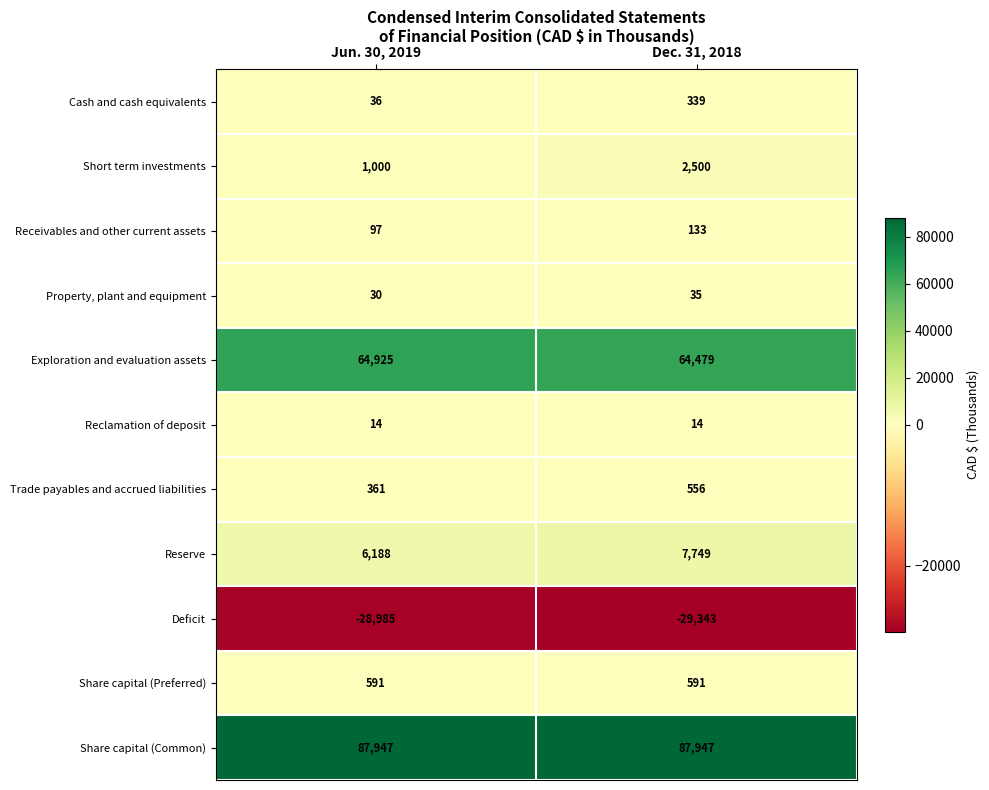

Which series has the largest total across all categories?

Share capital (Common)